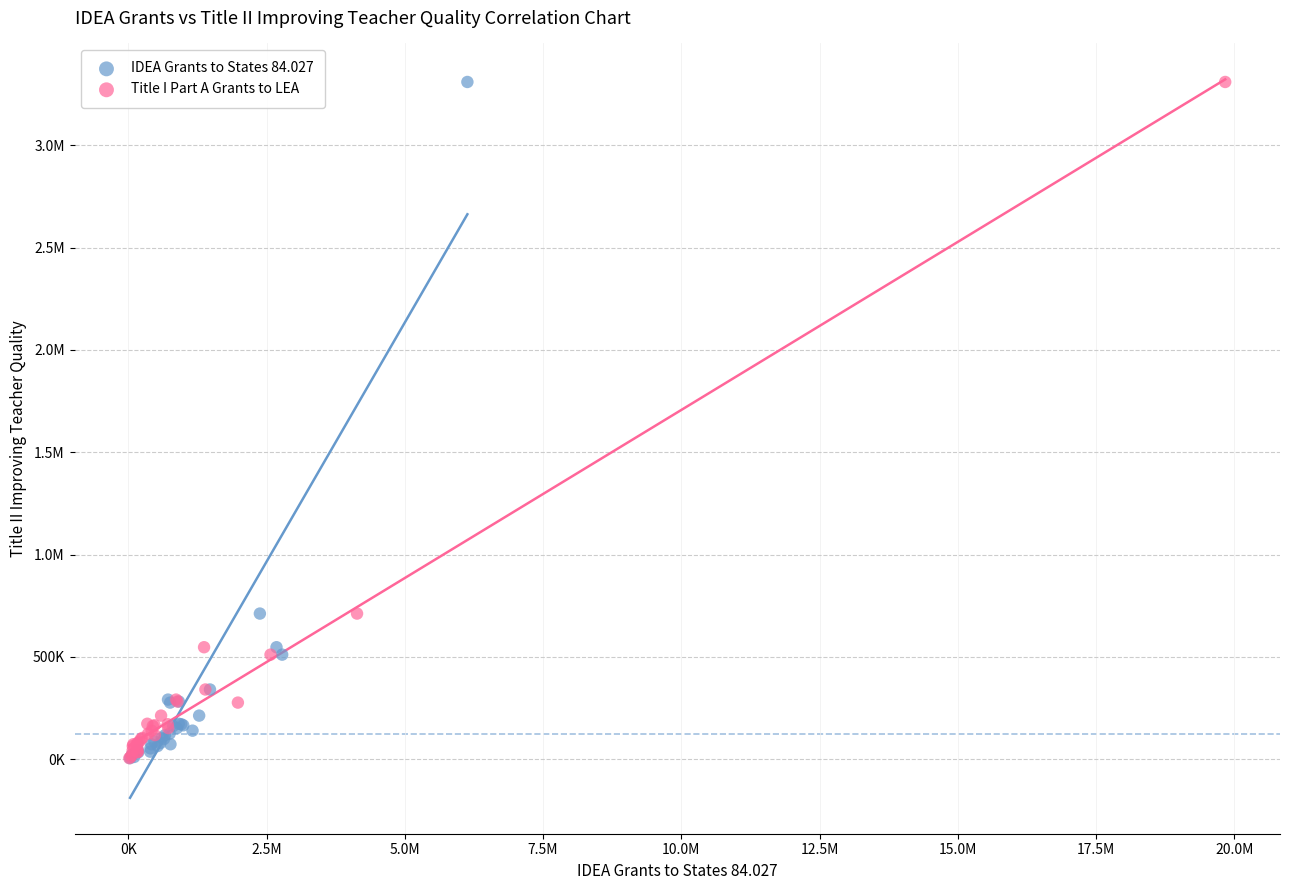

What are all the series names shown in the legend?

IDEA Grants to States 84.027, Title I Part A Grants to LEA